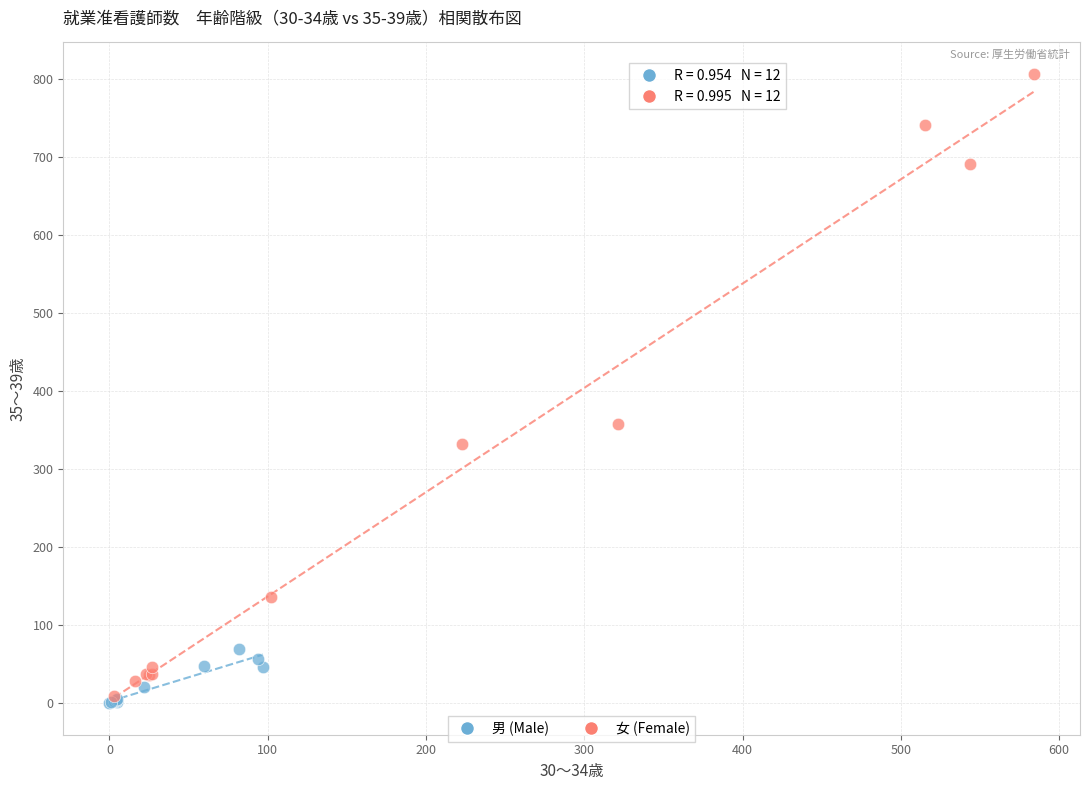

What are all the series names shown in the legend?

男 (Male), 女 (Female)